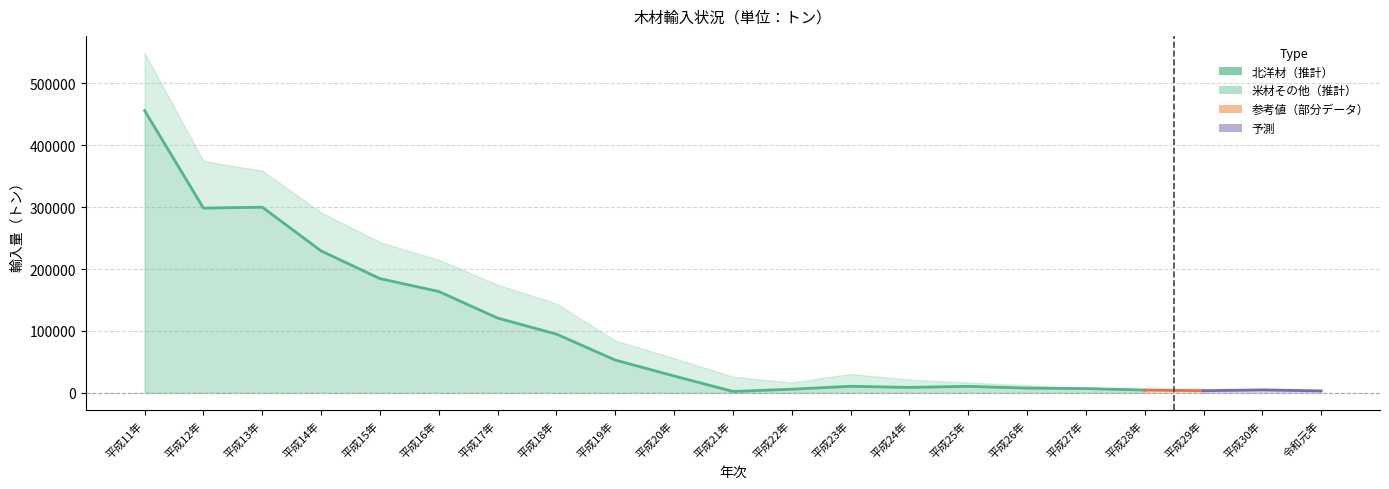

At which label does 米材その他 first exceed 23798?

平成11年